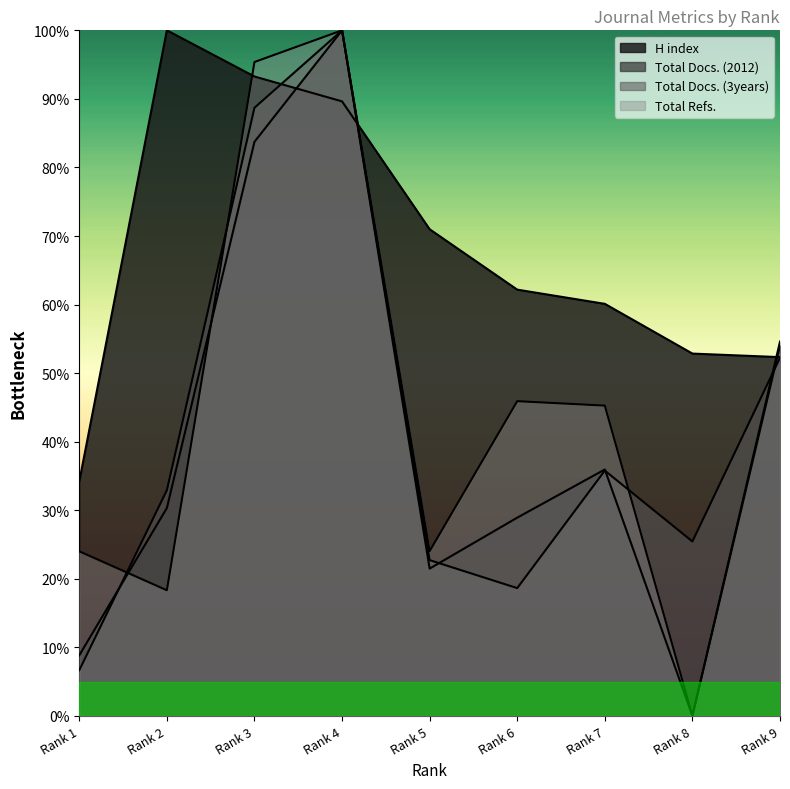

True or false: Total Docs. (2012) and Total Refs. intersect in this chart.

True